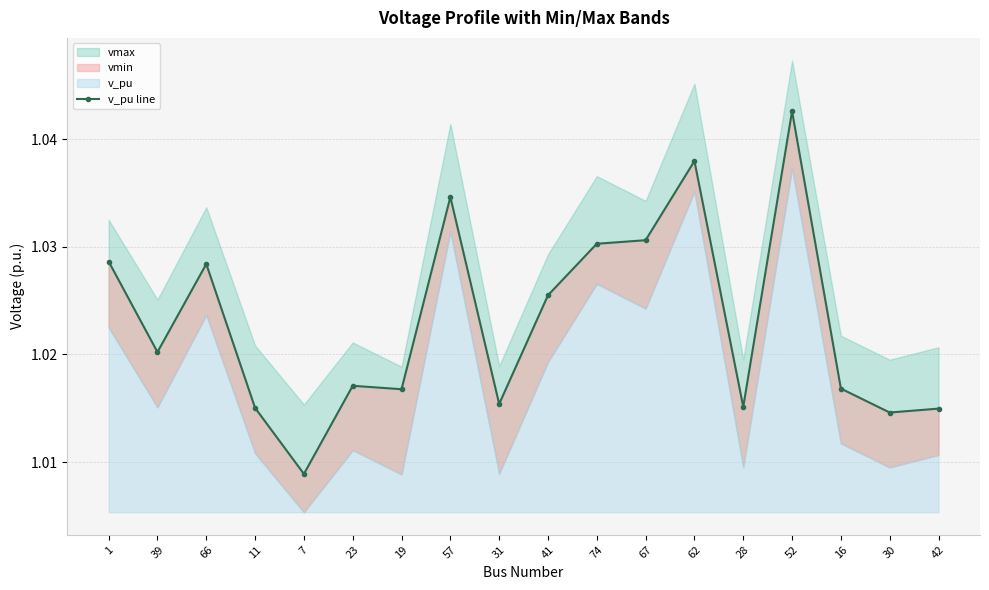

What is the value of the 16th point from the left?

1.0